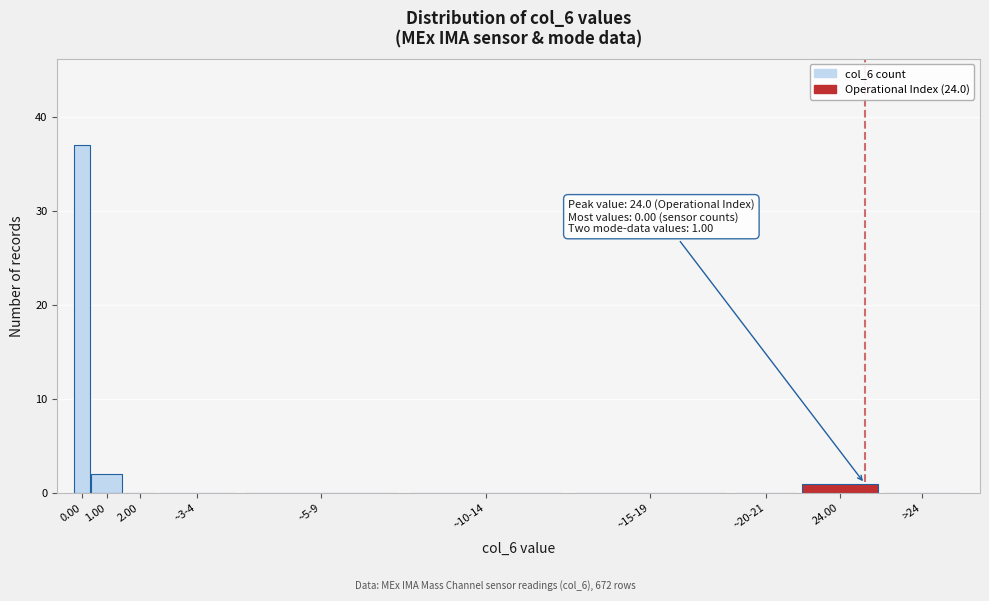

Reading left to right, transcribe all the data shown in this chart.

0.00=37	1.00=2	2.00=0	~3-4=0	~5-9=0	~10-14=0	~15-19=0	~20-21=0	24.00=1	>24=0